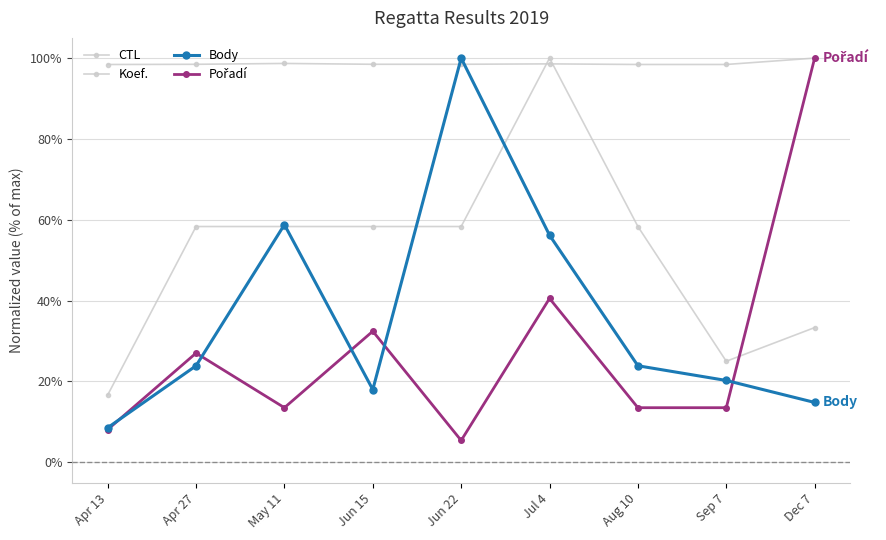

The Koef. series shows 6.6 at Sep 7. True or false?

False